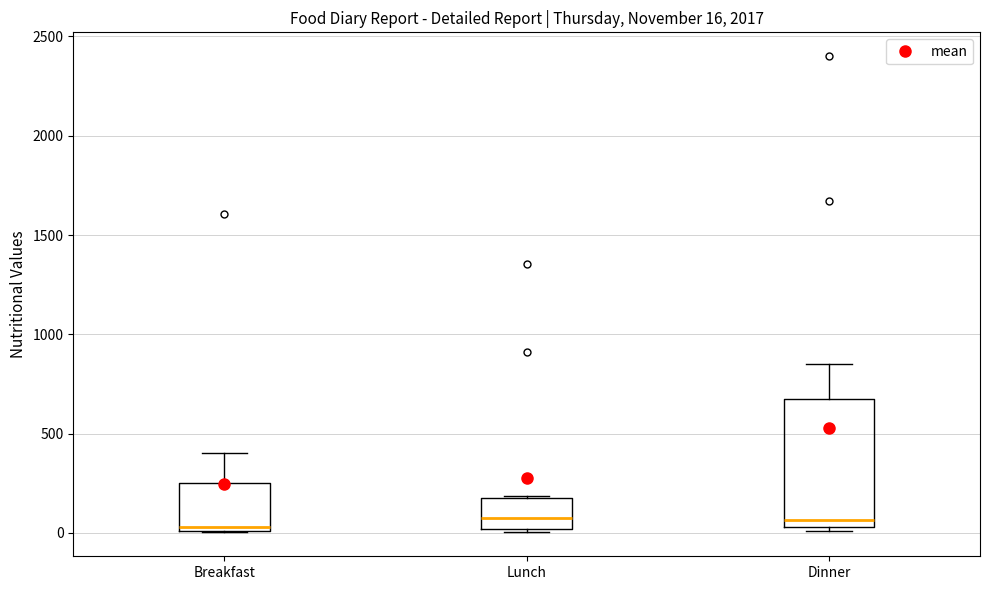

Which box is the tallest, from its lower edge to its upper edge?

Dinner